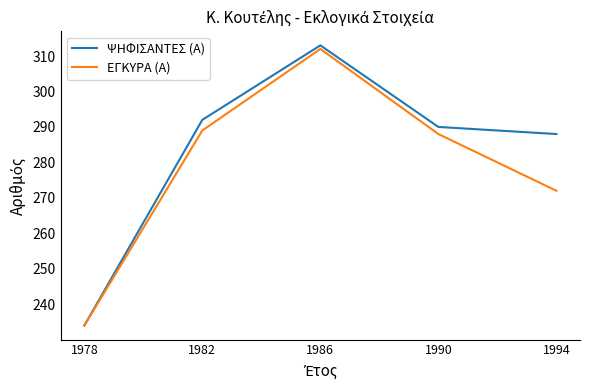

What are all the series names shown in the legend?

ΨΗΦΙΣΑΝΤΕΣ (Α), ΕΓΚΥΡΑ (Α)